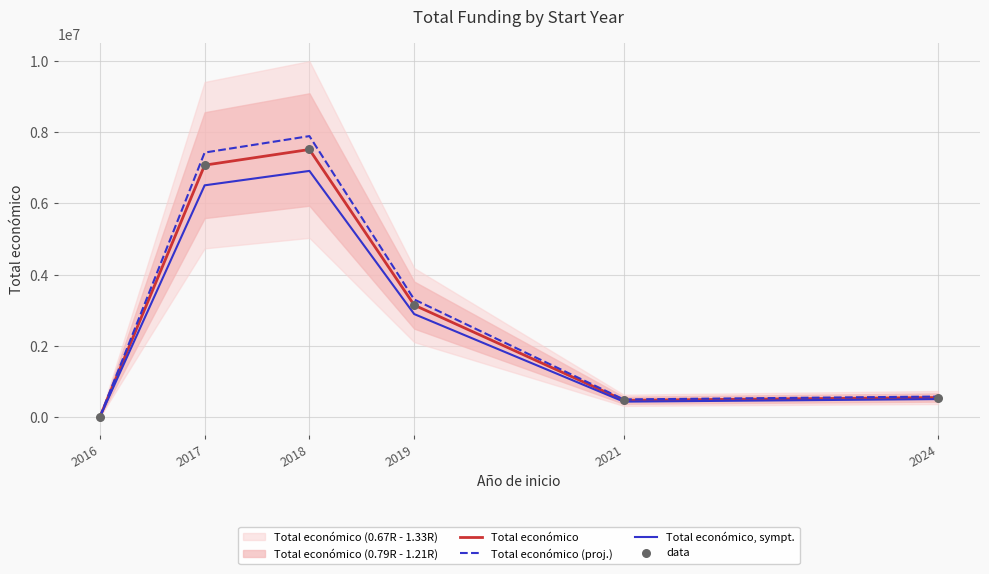

At which category is the sum across all series the highest?

2018